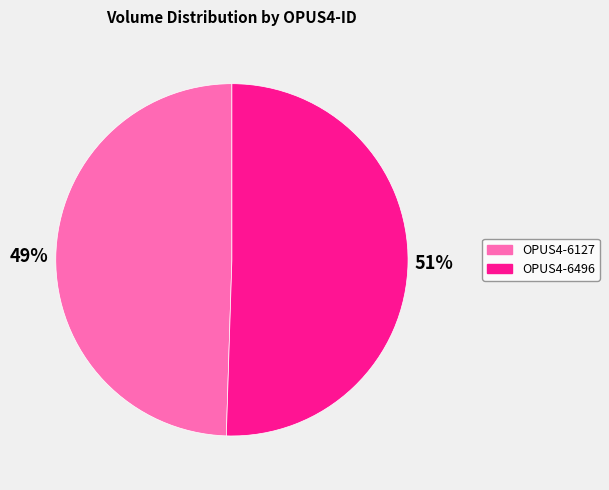

Does OPUS4-6496 represent more than half of the total?

Yes